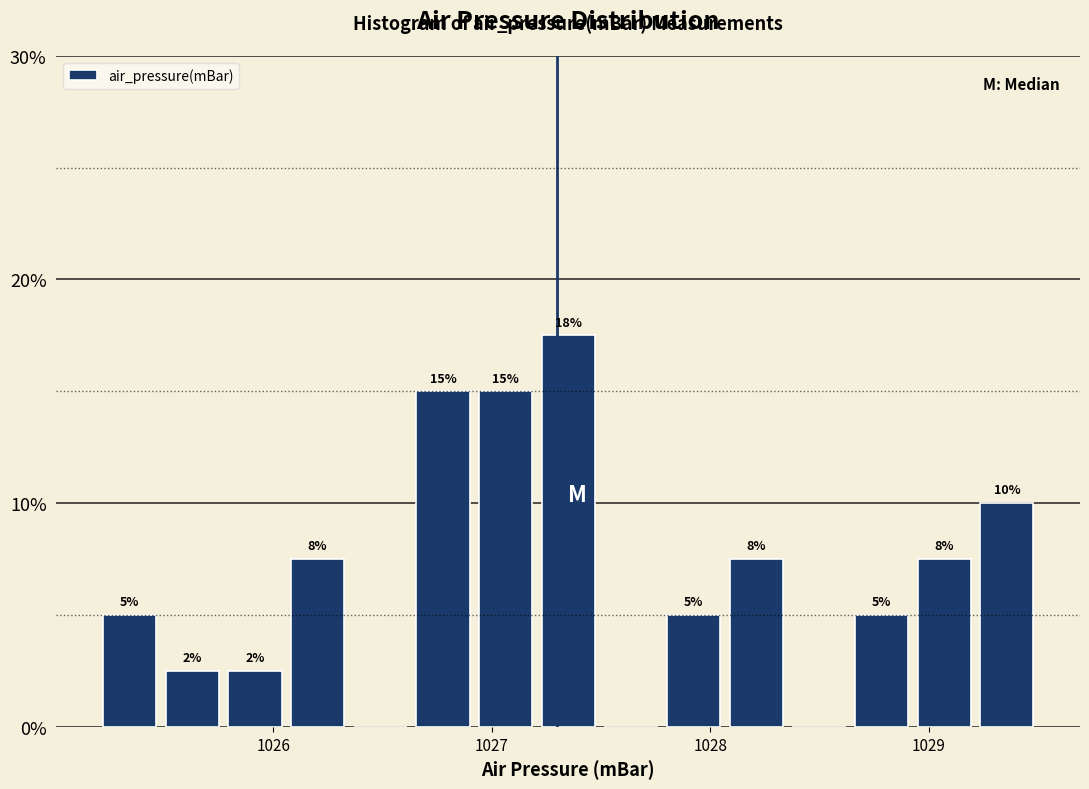

Read against the x-axis, roughly where is the centre of the tallest bar?

1027.4